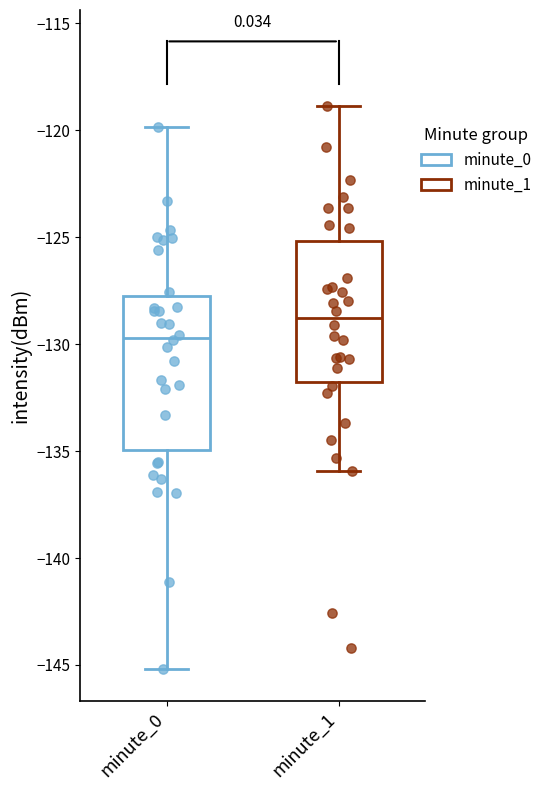

Reading left to right, transcribe this box plot: for each box, give where its median line is, the range the box spans, and where its two whiskers end, as read against the y-axis. The values are not printed on the chart, so give them approximately, as read against the axis.

minute_0: median -129.5, box -135.0 to -127.5, whiskers -145.0 to -120.0
minute_1: median -129.0, box -132.0 to -125.0, whiskers -136.0 to -119.0